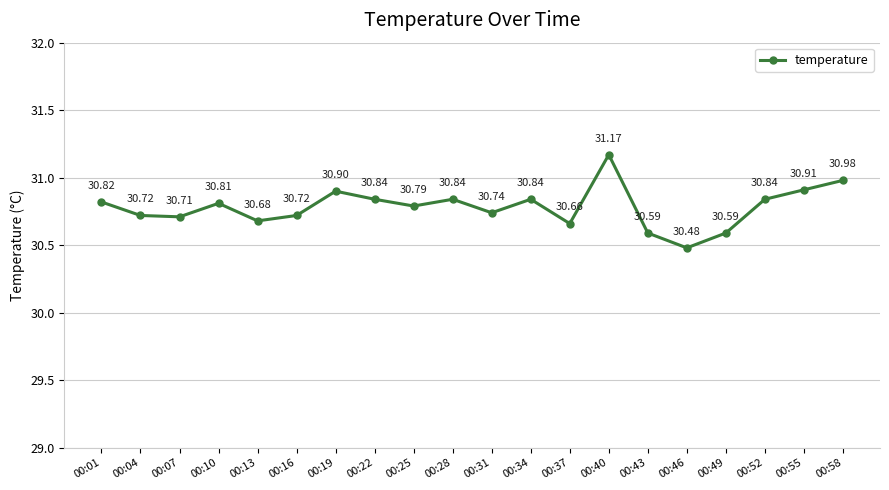

What is the greatest value displayed?

31.2